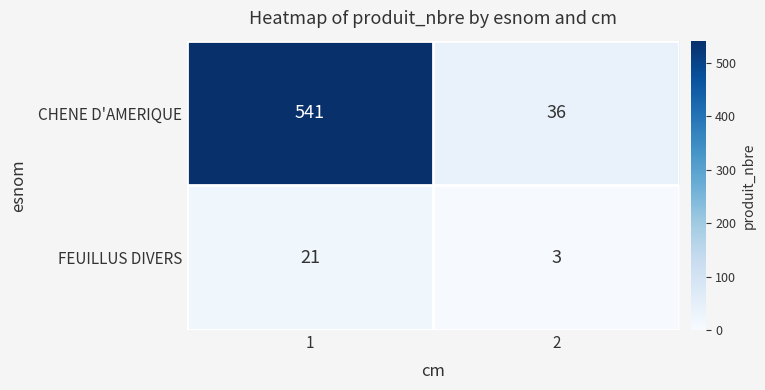

What is the average value of the FEUILLUS DIVERS series?

12